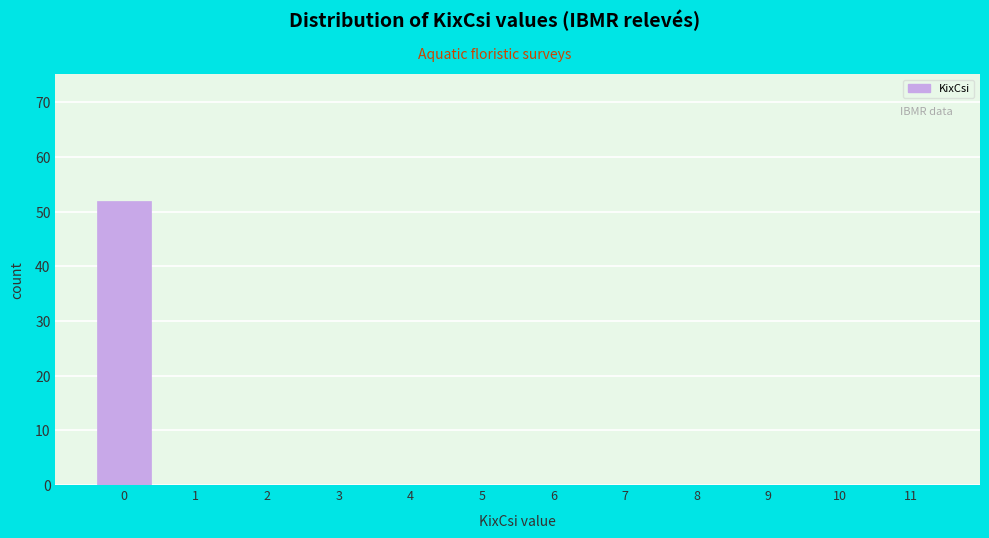

Reading left to right, list all the values displayed in this chart.

0=52	1=0	2=0	3=0	4=0	5=0	6=0	7=0	8=0	9=0	10=0	11=0